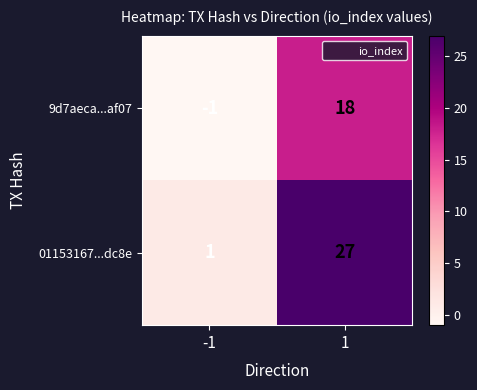

What is the sum of all 9d7aeca...af07 values?

17